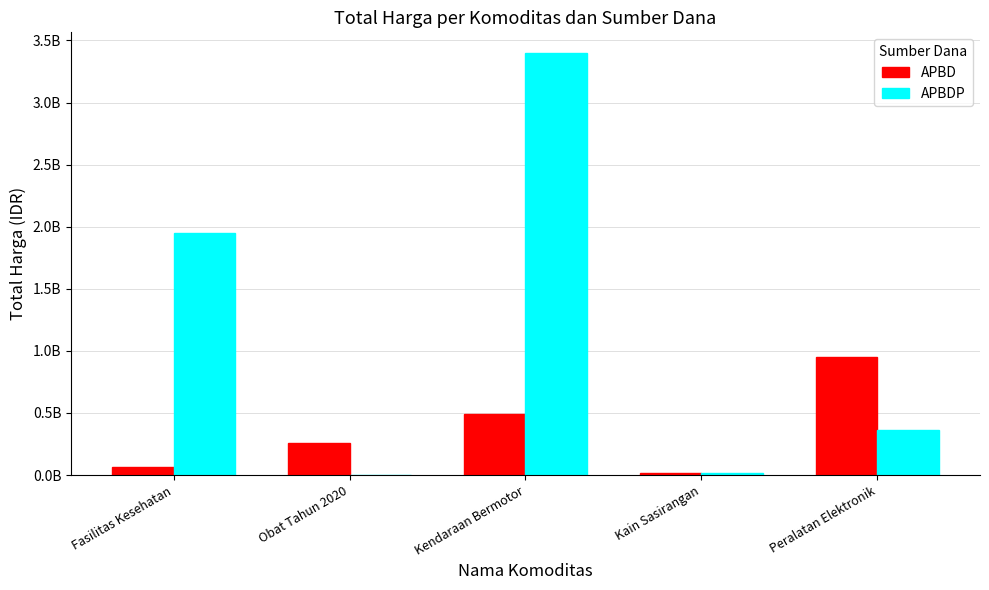

Are the bars grouped side by side (vs. stacked)?

Yes